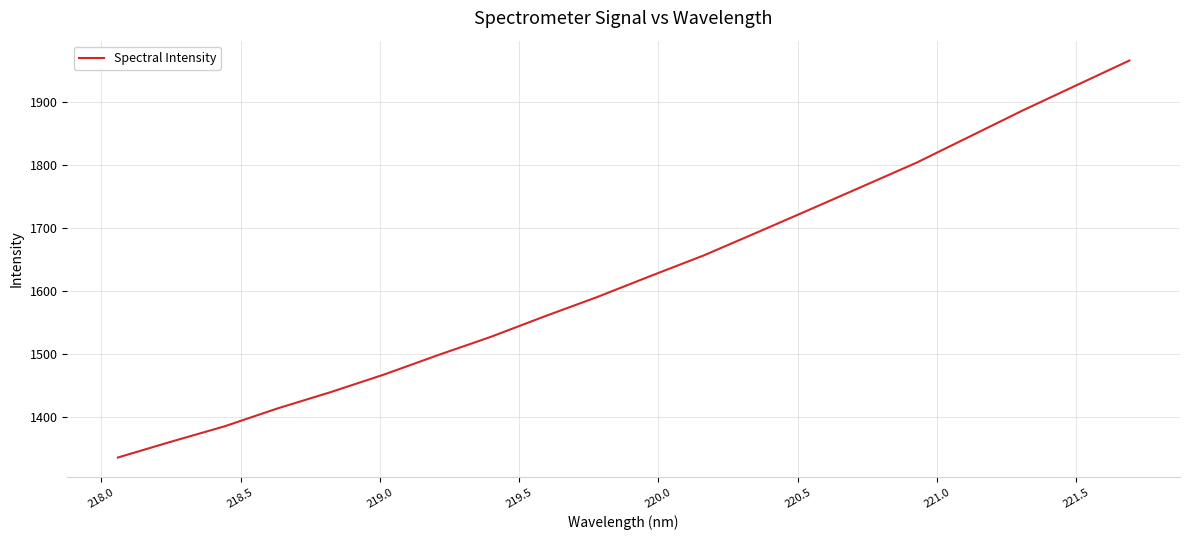

What is the greatest value displayed?

1965.4